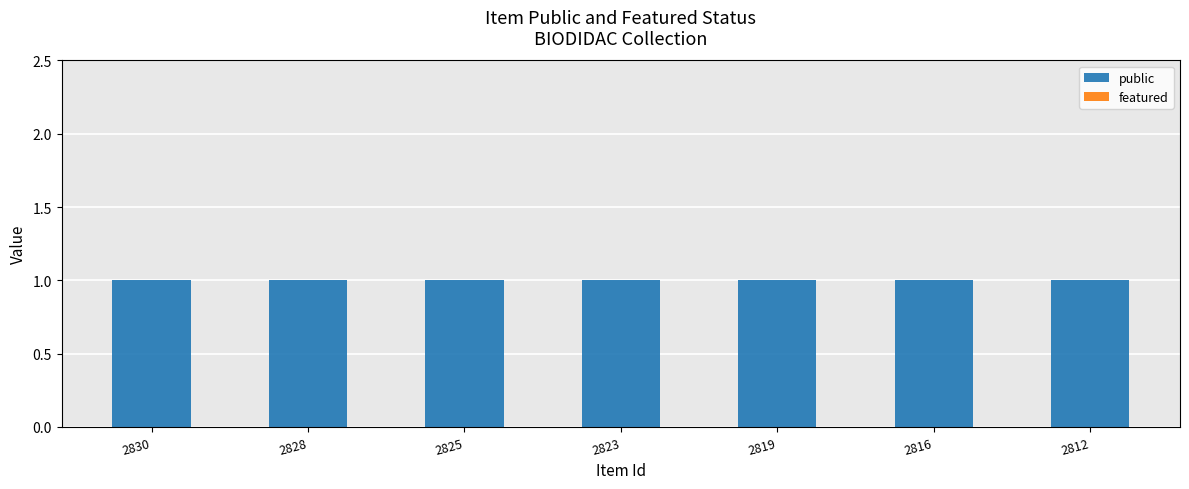

Reading left to right, extract all data points from this chart.

public: 2830=1	2828=1	2825=1	2823=1	2819=1	2816=1	2812=1
featured: 2830=0	2828=0	2825=0	2823=0	2819=0	2816=0	2812=0